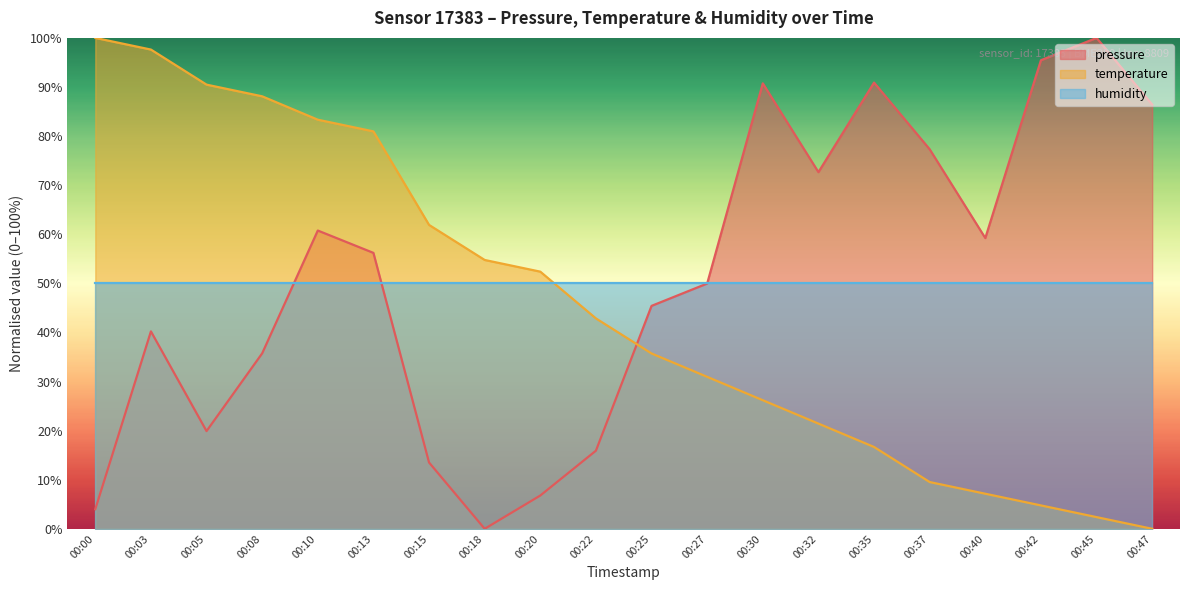

How many interior local valleys does the pressure series have?

4